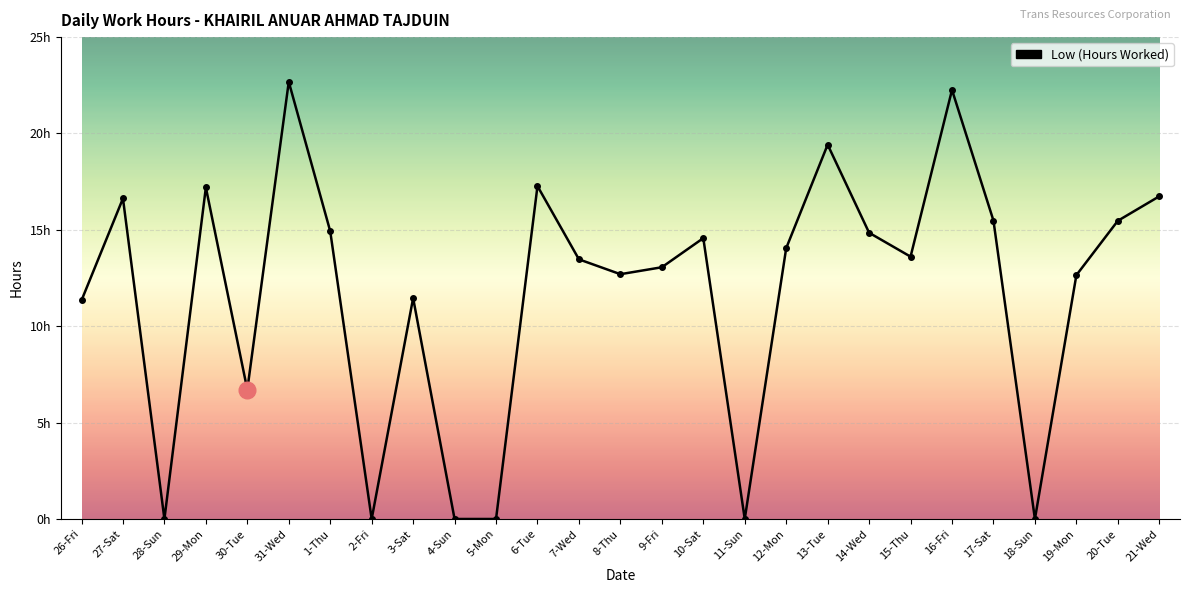

List the labels in order of value, smallest first.

28-Sun, 2-Fri, 4-Sun, 5-Mon, 11-Sun, 18-Sun, 30-Tue, 26-Fri, 3-Sat, 19-Mon, 8-Thu, 9-Fri, 7-Wed, 15-Thu, 12-Mon, 10-Sat, 14-Wed, 1-Thu, 20-Tue, 17-Sat, 27-Sat, 21-Wed, 29-Mon, 6-Tue, 13-Tue, 16-Fri, 31-Wed